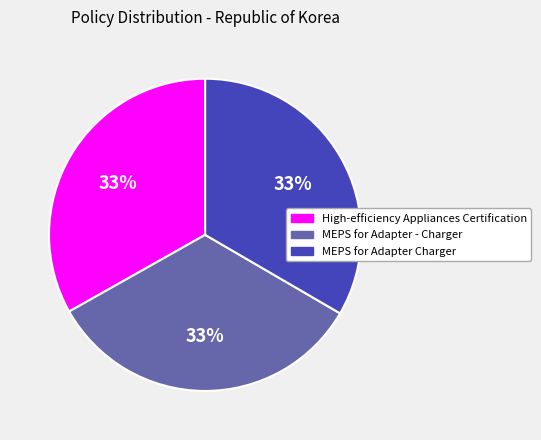

To the nearest percent, what percentage of the pie is MEPS for Adapter - Charger?

33%